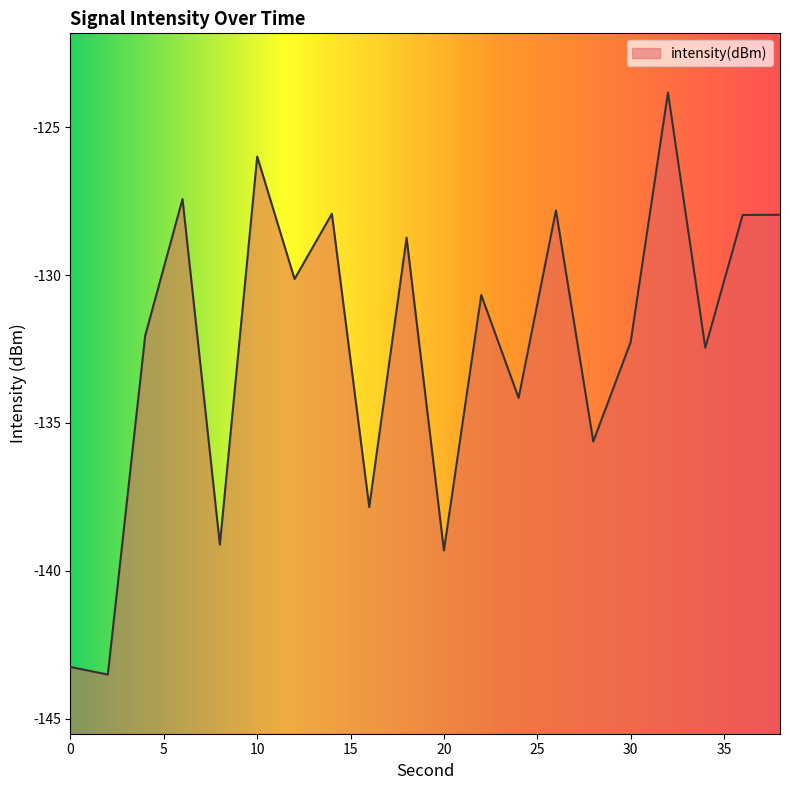

How many values are below -130?

12